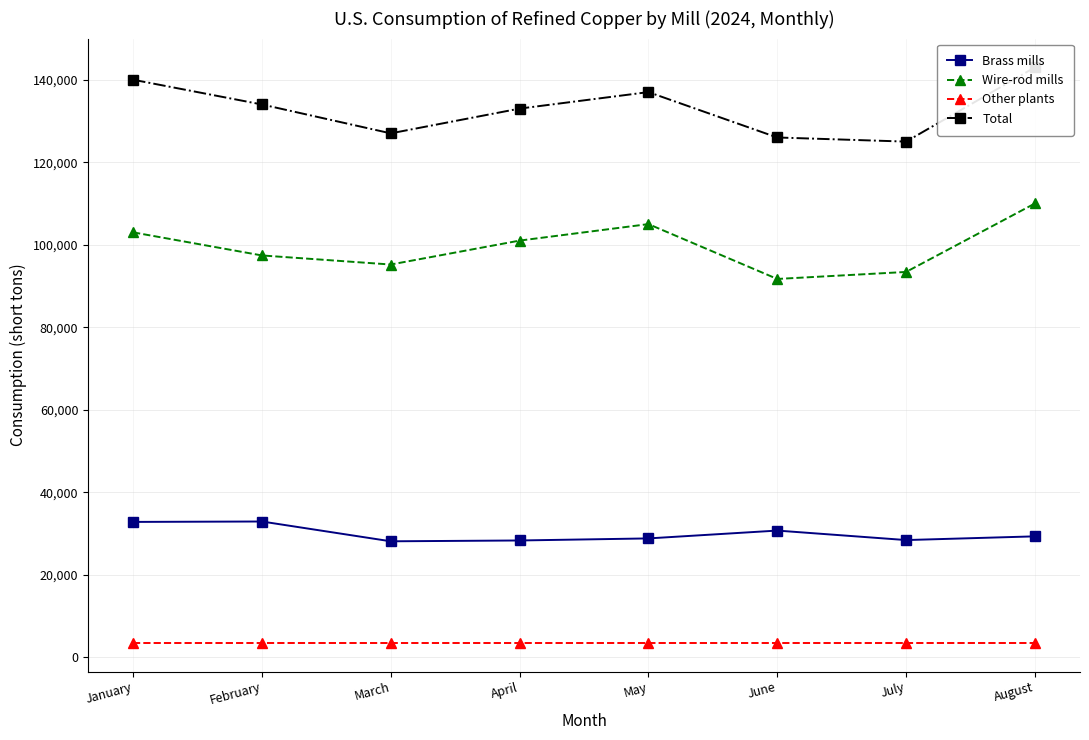

At which category is the sum across all series the highest?

August